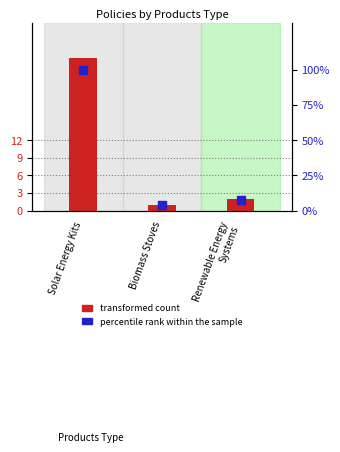

At how many categories does at least one series exceed 95?

1